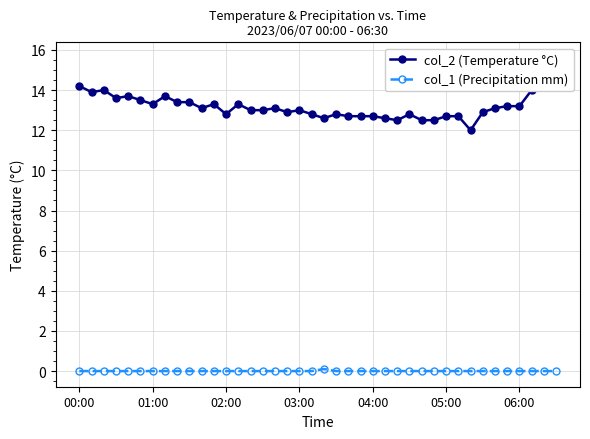

True or false: col_2 (Temperature °C) has a value of 3.1 at 31.

False